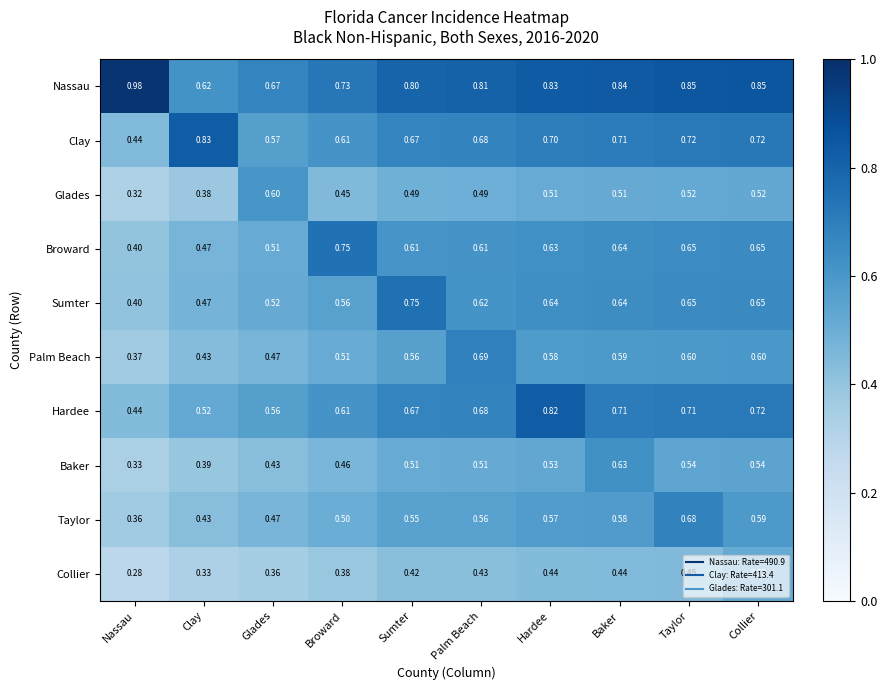

At which label is Taylor closest to 0?

Nassau